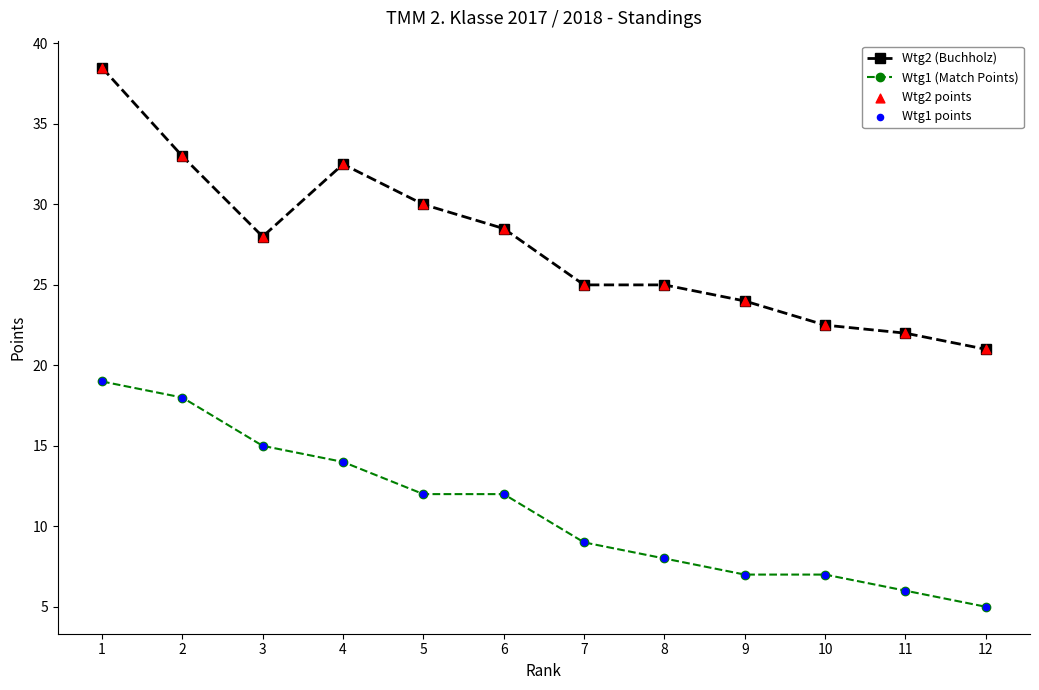

Is the value of Wtg2 (Buchholz) at 1 greater than the value of Wtg1 (Match Points) at 10?

Yes